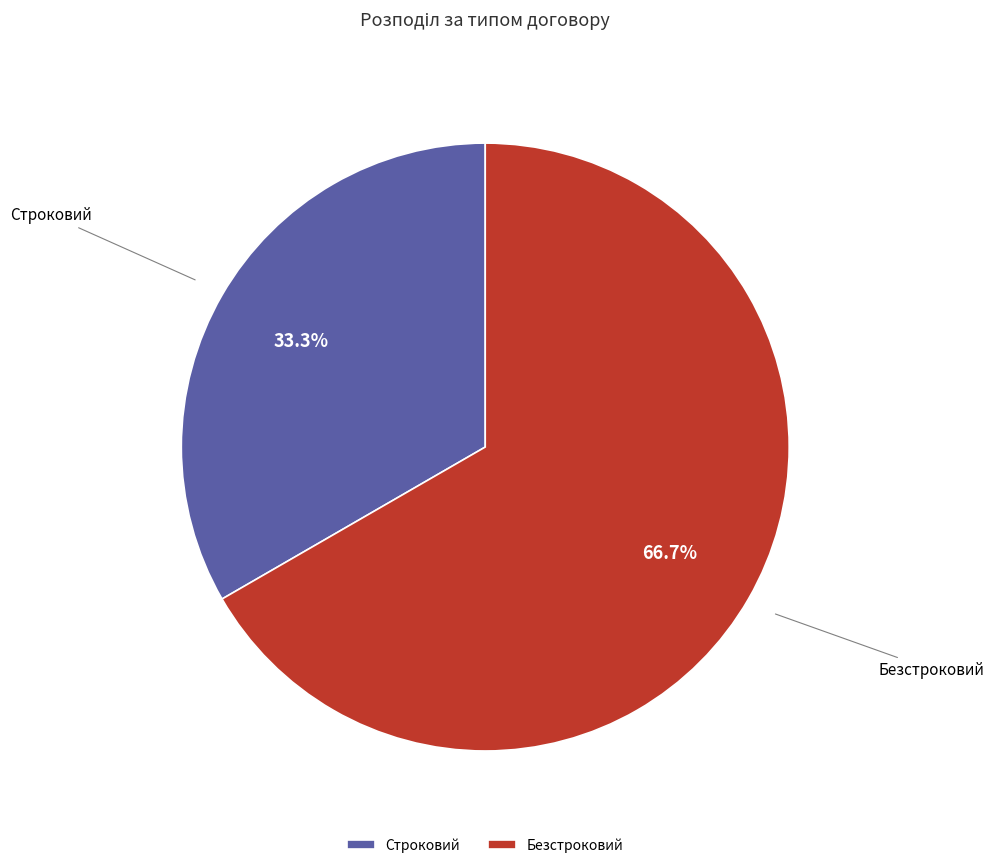

To the nearest percent, what is the average slice percentage?

50%